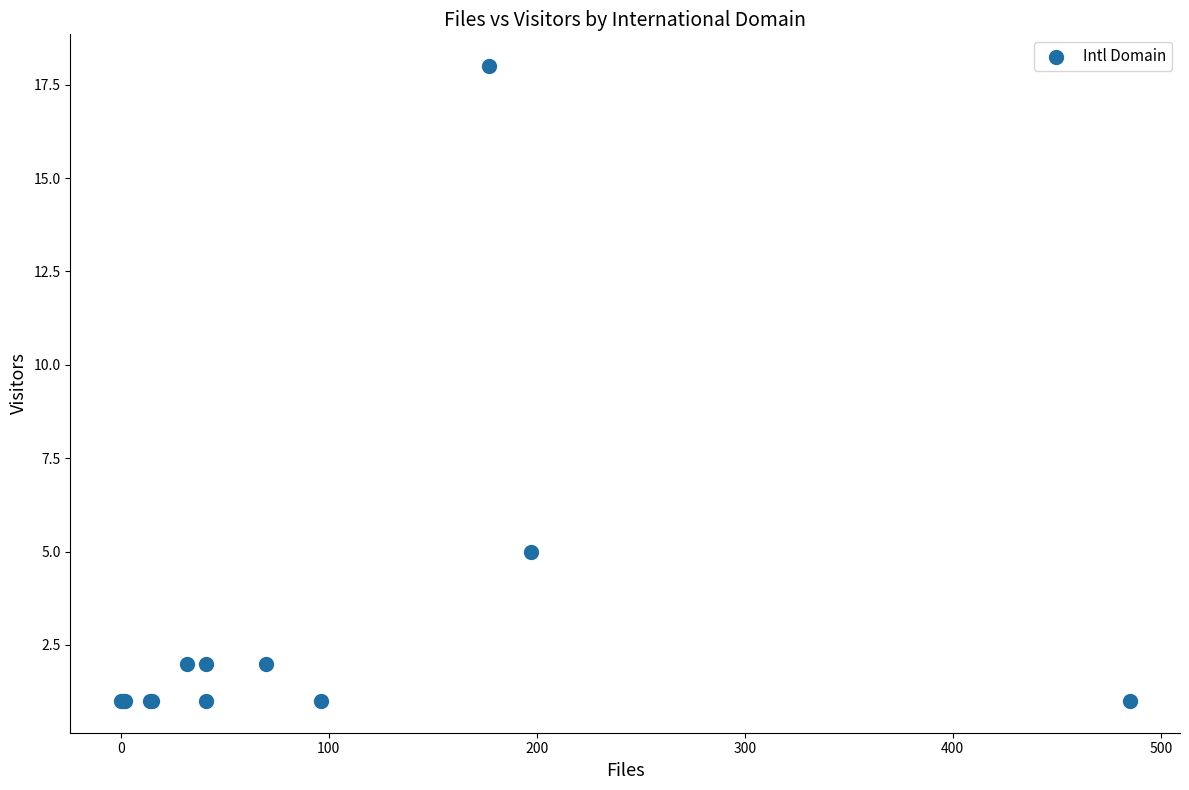

What Y value in the scatter plot is closest to 9?

5